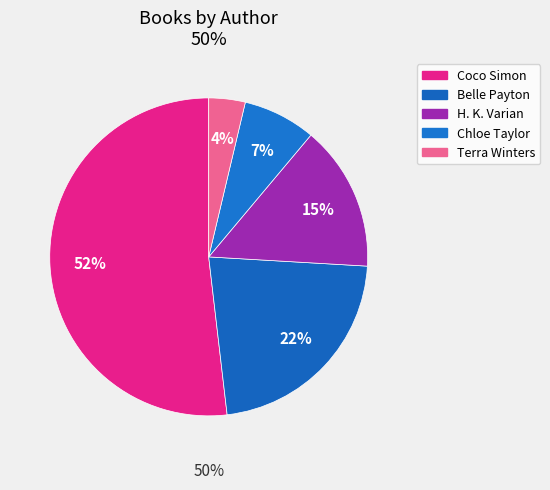

What percentage is the Belle Payton slice, to the nearest percent?

22%